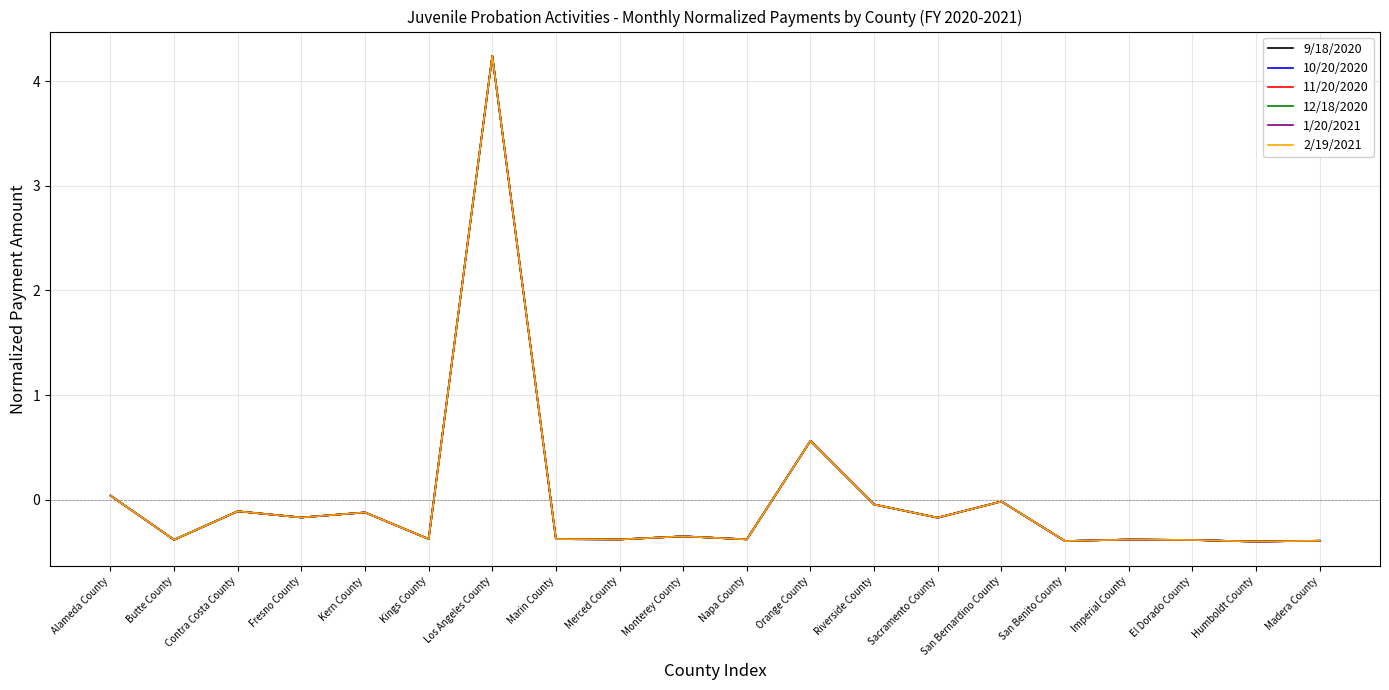

What is the difference between the 12/18/2020 values at Imperial County and Sacramento County?

0.2